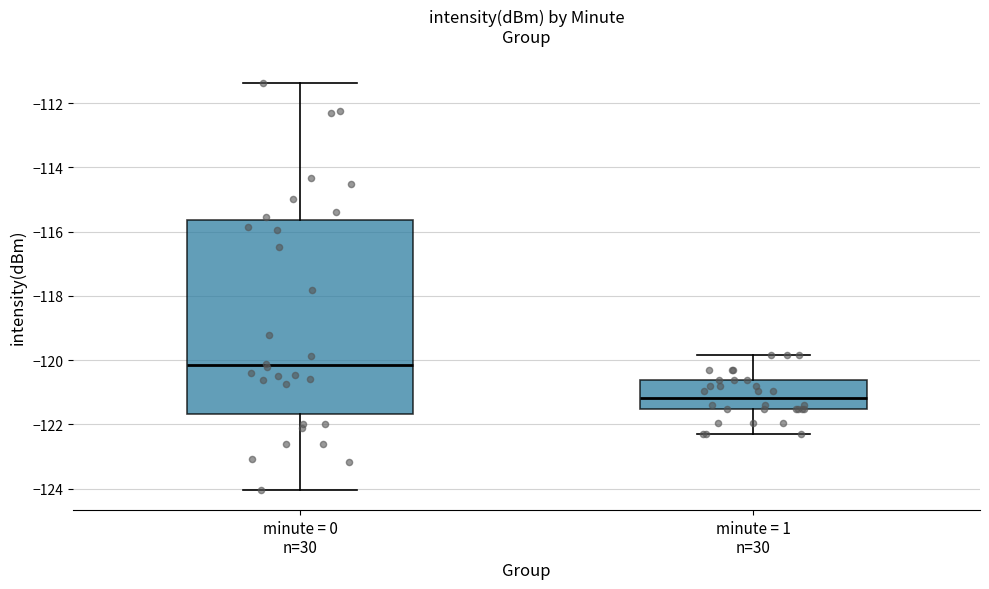

Reading left to right, read every box against the y-axis: the position of its median line, the range the box covers, and the ends of its whiskers. The values are not printed on the chart, so give them approximately, as read against the axis.

minute = 0 n=30: median -120.2, box -121.6 to -115.6, whiskers -124.0 to -111.4
minute = 1 n=30: median -121.2, box -121.6 to -120.6, whiskers -122.2 to -119.8